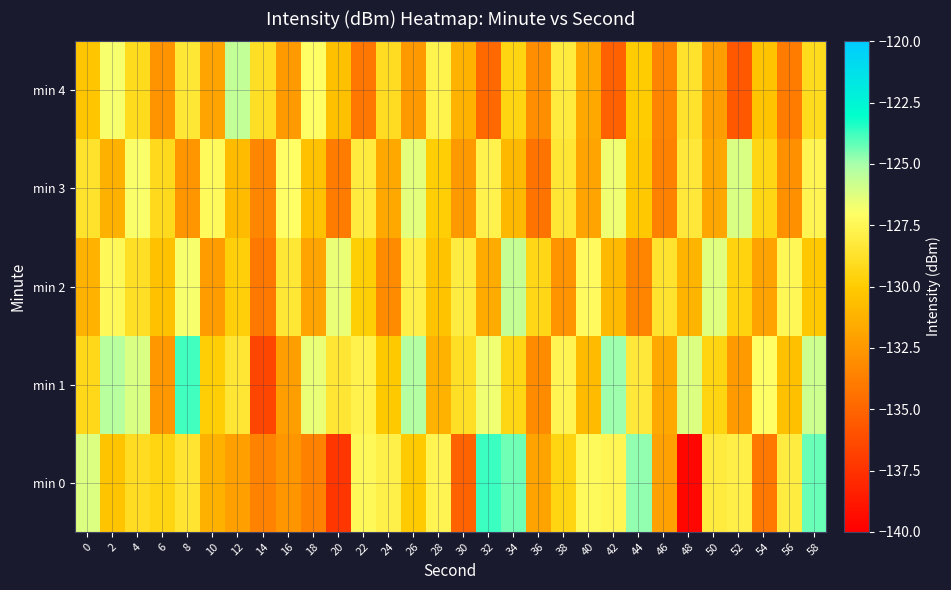

Reading right to left, transcribe all the data shown in this chart.

min 0: 58=-124.2	56=-128.1	54=-134.1	52=-127.9	50=-128.2	48=-139.6	46=-132.1	44=-124.7	42=-127.6	40=-127.3	38=-129.5	36=-132.0	34=-124.3	32=-123.7	30=-135.1	28=-127.6	26=-130.0	24=-127.9	22=-127.4	20=-137.3	18=-133.6	16=-132.6	14=-133.5	12=-132.1	10=-131.3	8=-128.6	6=-129.5	4=-129.0	2=-130.3	0=-126.2
min 1: 58=-125.8	56=-130.6	54=-127.1	52=-132.4	50=-129.5	48=-126.2	46=-131.7	44=-128.3	42=-124.9	40=-130.8	38=-127.6	36=-133.1	34=-129.4	32=-126.7	30=-128.9	28=-131.2	26=-125.3	24=-130.1	22=-127.8	20=-128.5	18=-126.5	16=-132.2	14=-136.5	12=-128.5	10=-129.9	8=-123.8	6=-132.6	4=-126.2	2=-125.4	0=-129.2
min 2: 58=-130.2	56=-127.5	54=-132.0	52=-129.6	50=-126.3	48=-131.1	46=-128.6	44=-133.5	42=-130.9	40=-127.2	38=-132.8	36=-129.3	34=-125.7	32=-131.6	30=-128.1	28=-130.4	26=-127.9	24=-133.2	22=-129.8	20=-126.5	18=-131.9	16=-128.4	14=-134.1	12=-129.7	10=-132.3	8=-126.8	6=-130.5	4=-128.9	2=-127.4	0=-131.2
min 3: 58=-127.6	56=-132.9	54=-129.4	52=-126.1	50=-131.8	48=-128.3	46=-133.6	44=-130.2	42=-126.7	40=-131.9	38=-128.5	36=-134.3	34=-131.0	32=-127.8	30=-132.5	28=-129.9	26=-126.4	24=-131.7	22=-128.2	20=-133.9	18=-130.5	16=-127.1	14=-133.4	12=-130.8	10=-127.3	8=-132.6	6=-129.2	4=-126.9	2=-131.3	0=-128.7
min 4: 58=-129.1	56=-133.9	54=-130.4	52=-135.7	50=-132.2	48=-128.7	46=-133.5	44=-130.0	42=-135.3	40=-131.7	38=-128.2	36=-133.0	34=-129.5	32=-134.8	30=-131.2	28=-127.7	26=-132.5	24=-129.0	22=-134.2	20=-130.6	18=-127.1	16=-132.4	14=-128.9	12=-125.6	10=-131.9	8=-128.4	6=-132.7	4=-129.1	2=-126.8	0=-130.3